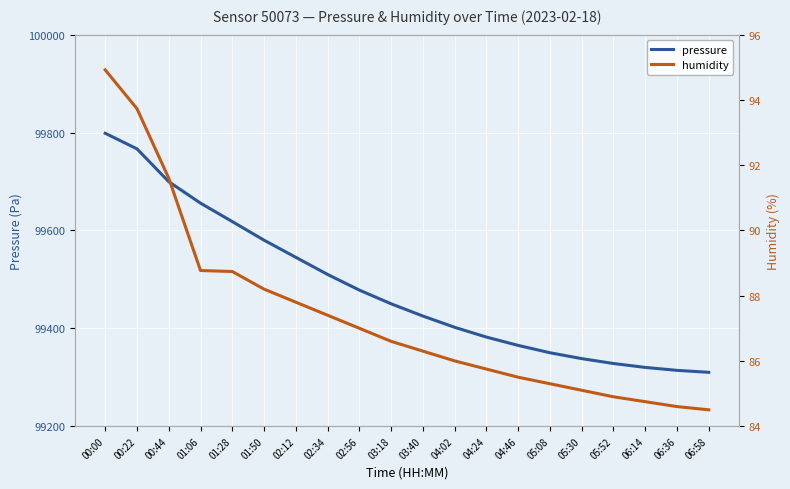

What is the label of the 6th point from the right?

05:08